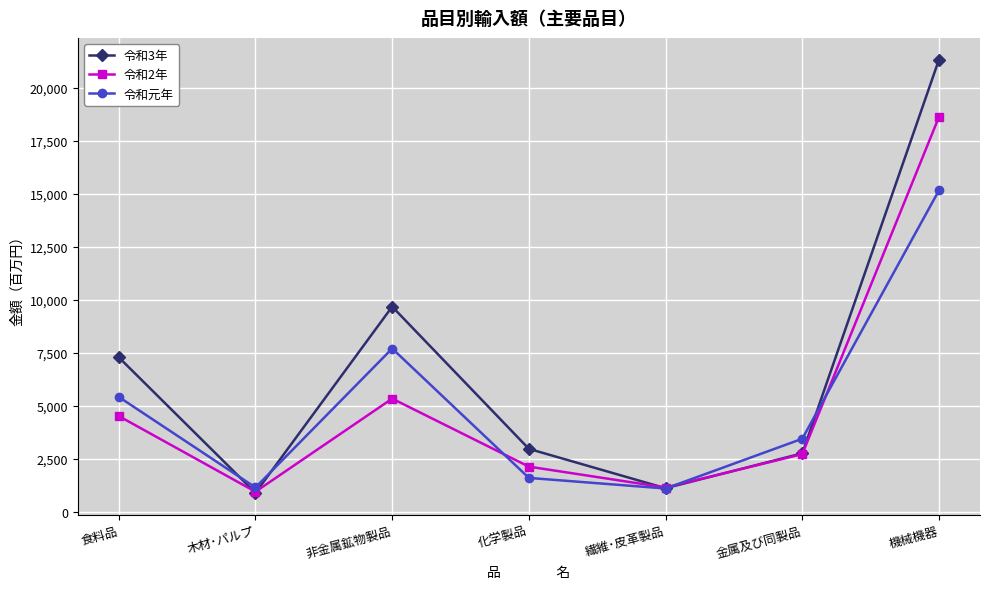

What position from the right is 食料品?

7